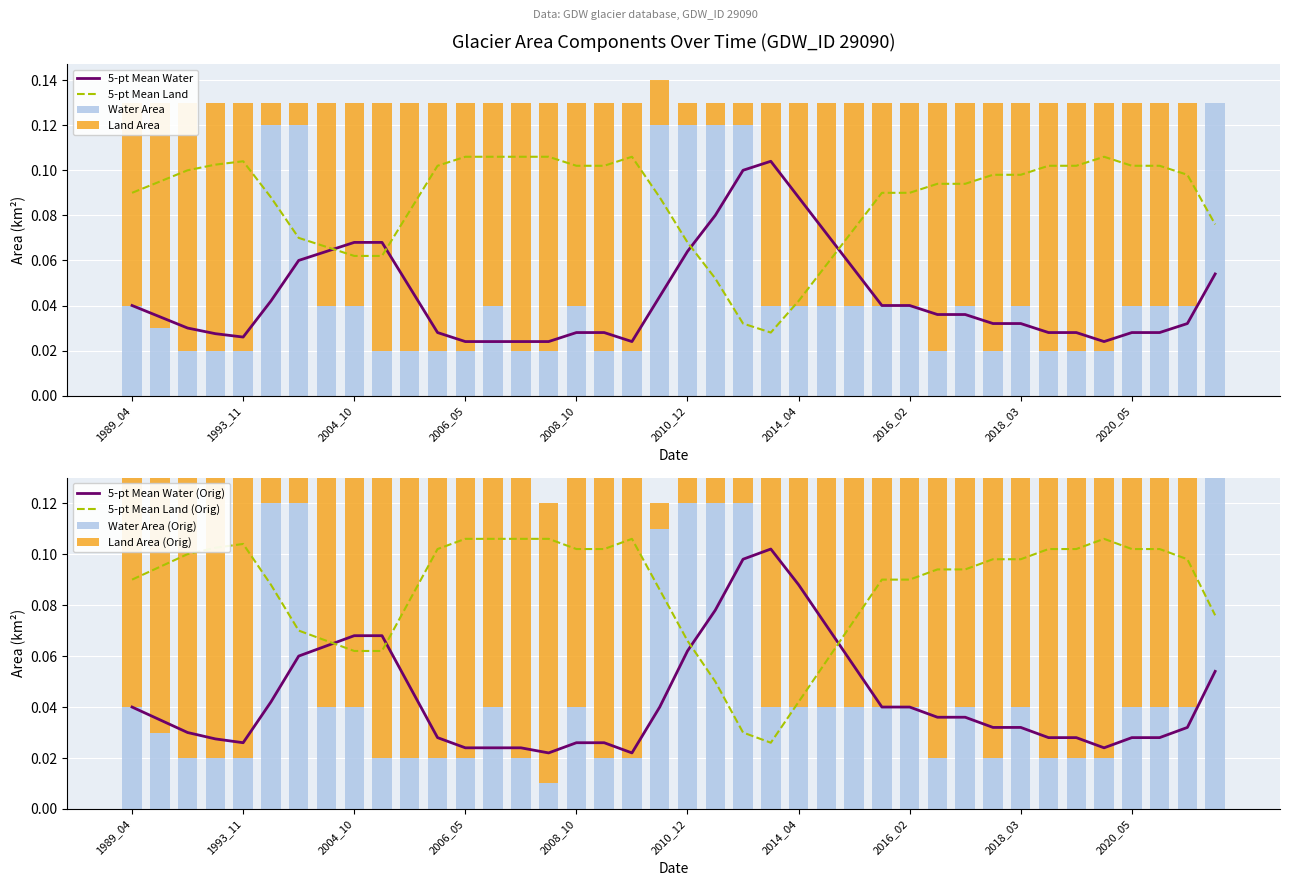

Which series has the largest total across all categories?

landArea